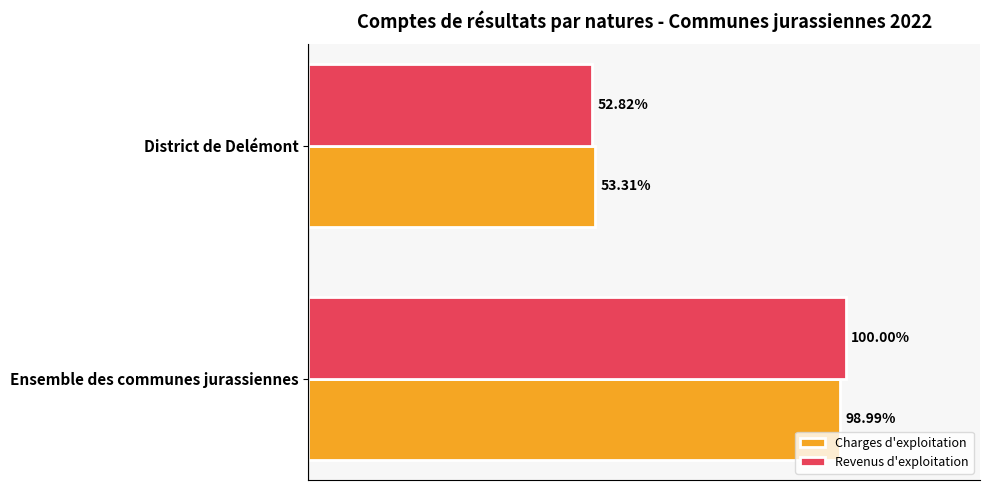

What is the sum of all Charges d'exploitation values?

595118121.0